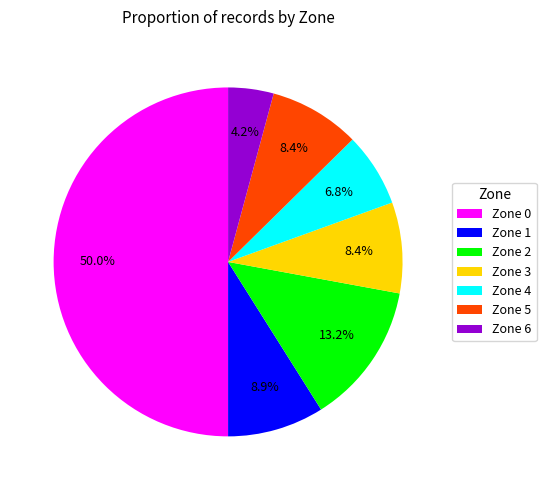

Is Zone 2 the majority of the pie?

No